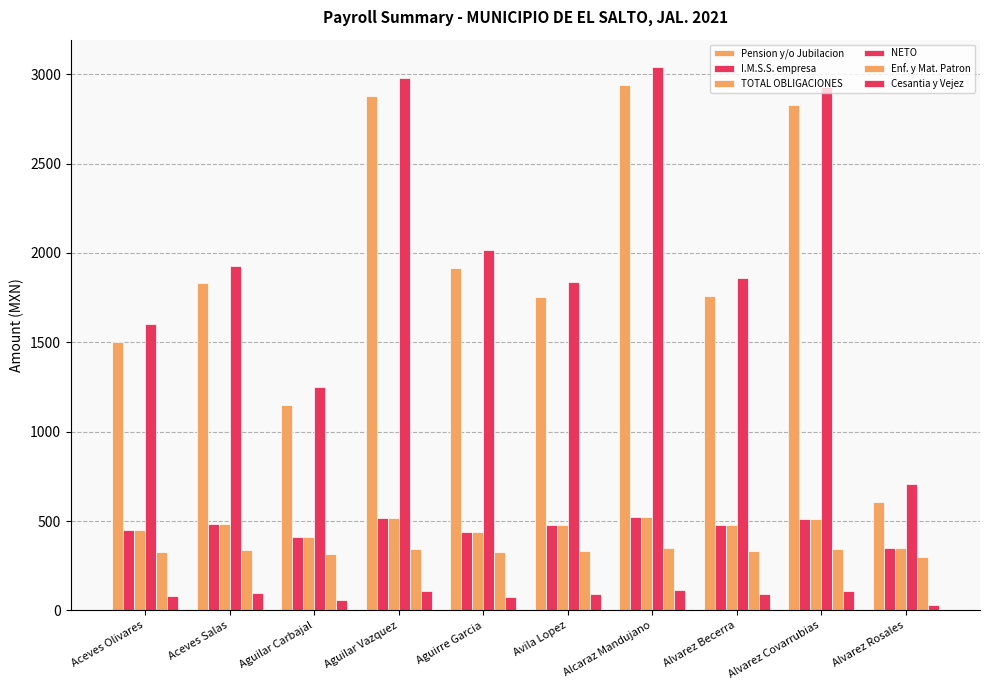

Does the chart contain stacked bars?

No